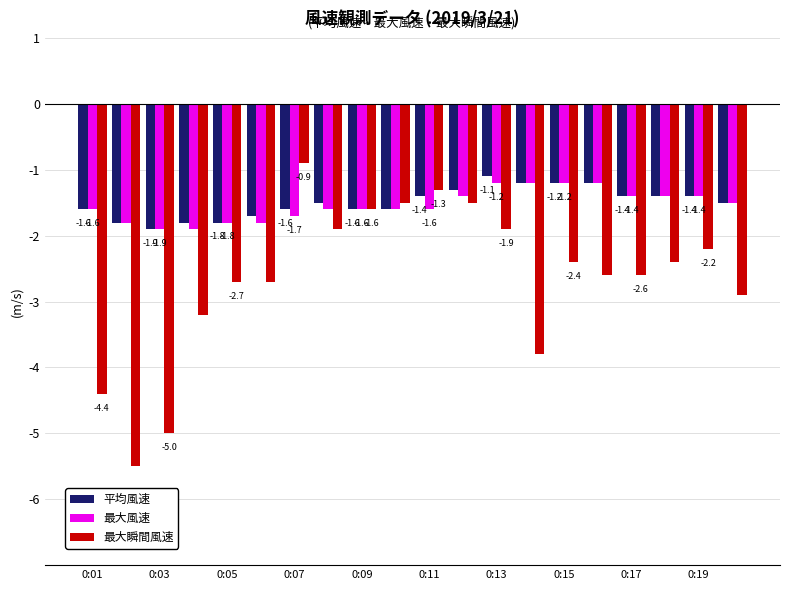

List the series in order of their peak value, lowest first.

最大風速, 平均風速, 最大瞬間風速